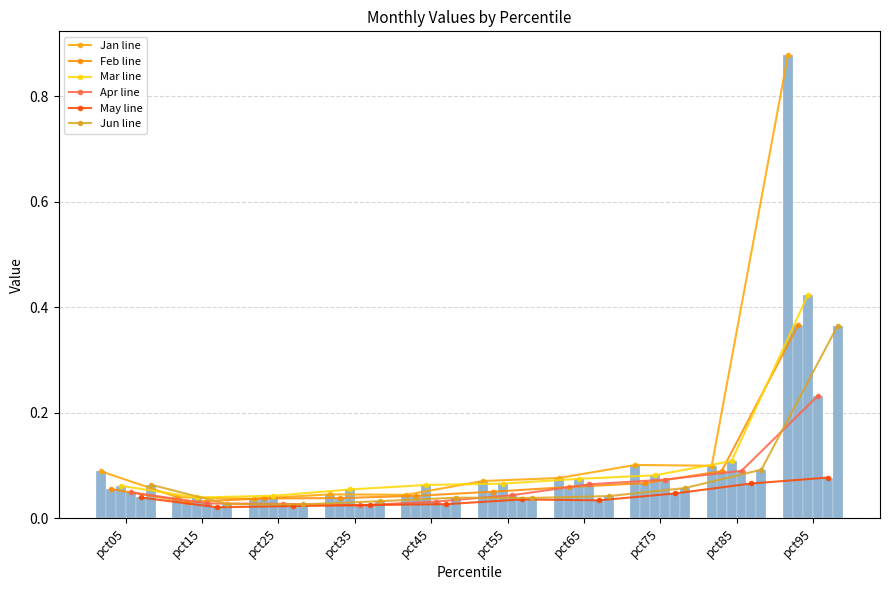

What is the total value across all series at pct95?

2.3